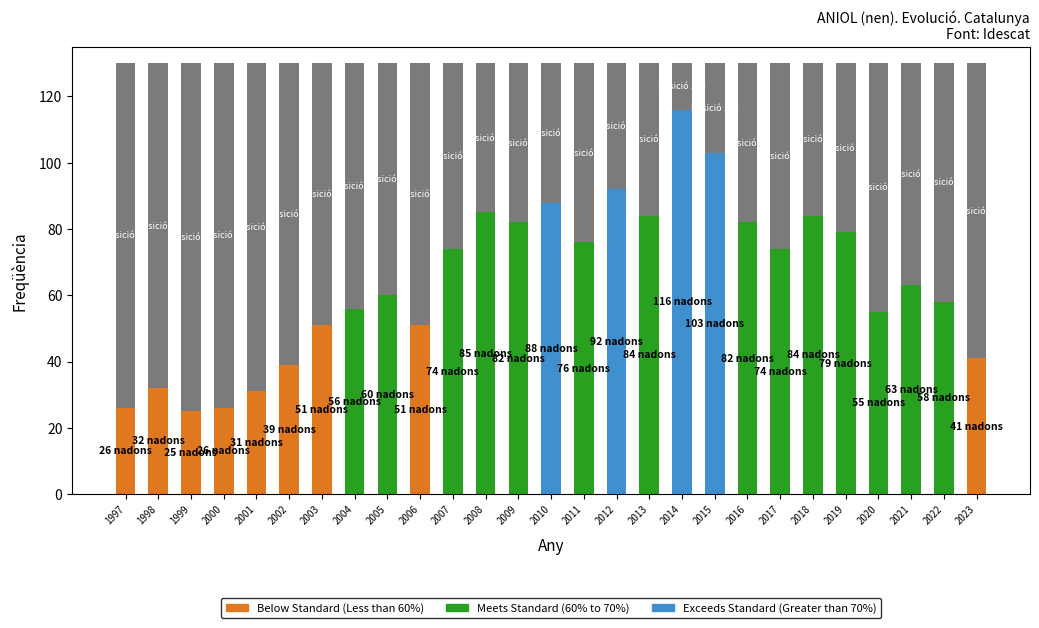

Approximately how many times larger is the value at 2013 compared to 2021?

1.3